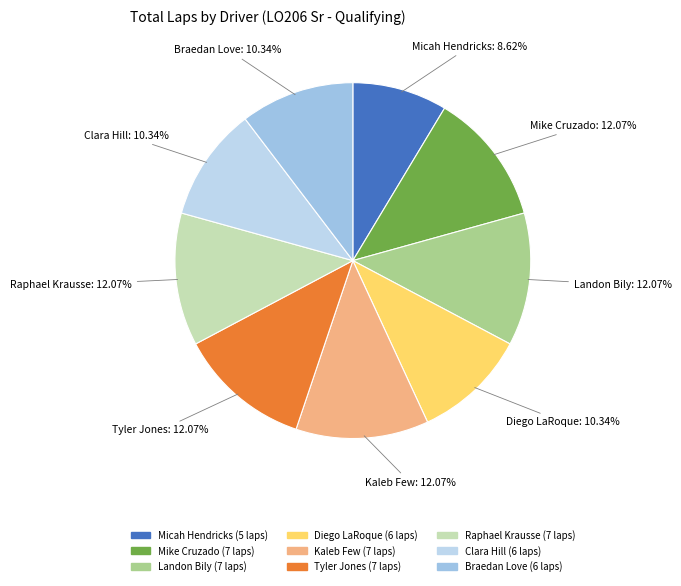

Is it true that Diego LaRoque is 10% of the pie?

True